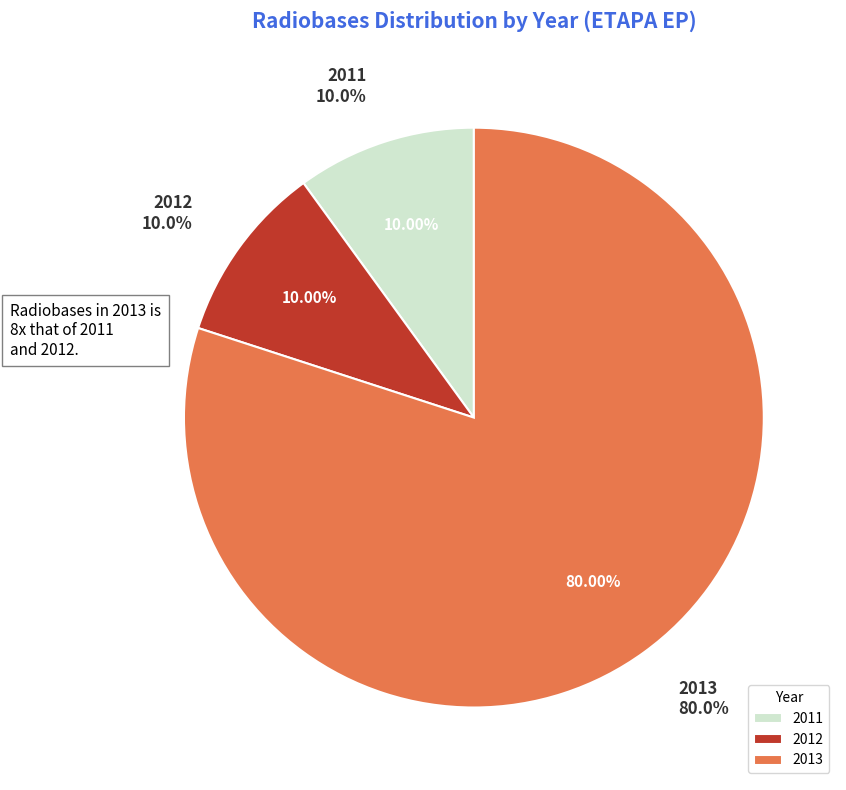

Which category has the smallest portion of the pie?

2011